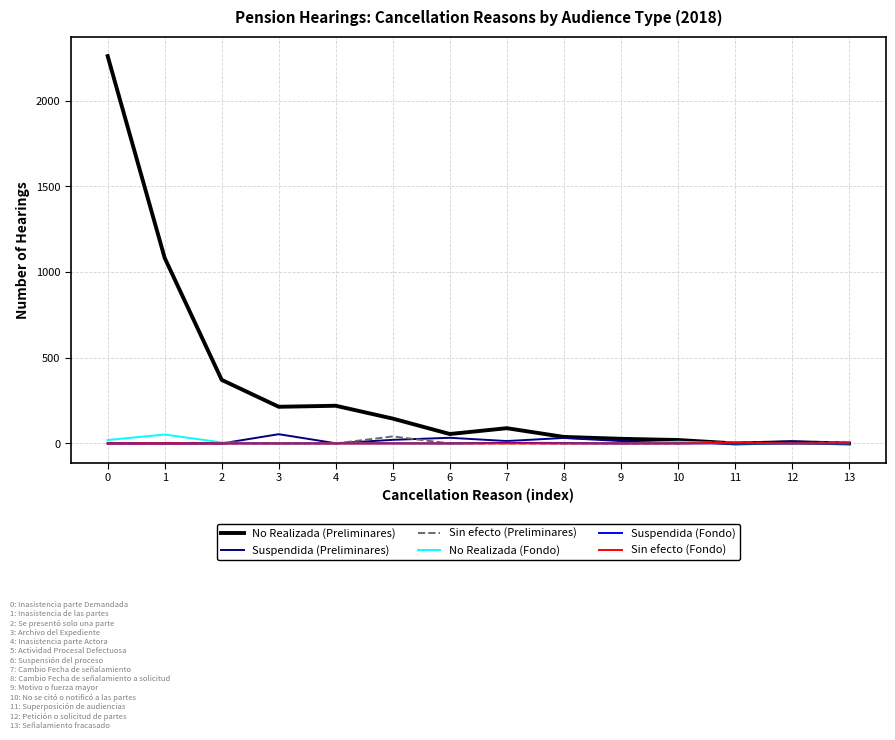

What is the greatest value displayed?

2261